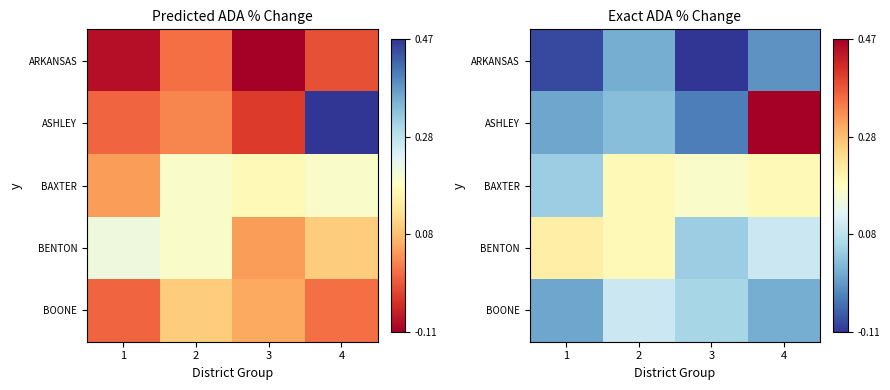

The ASHLEY series shows -0.0 at 3. True or false?

True